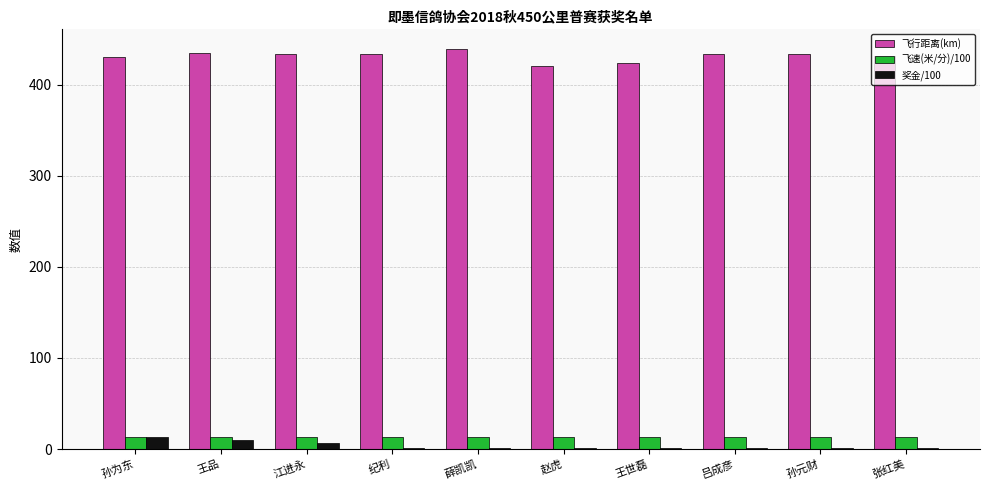

The value of 飞行距离(km) at 江进永 is 433.8. True or false?

True